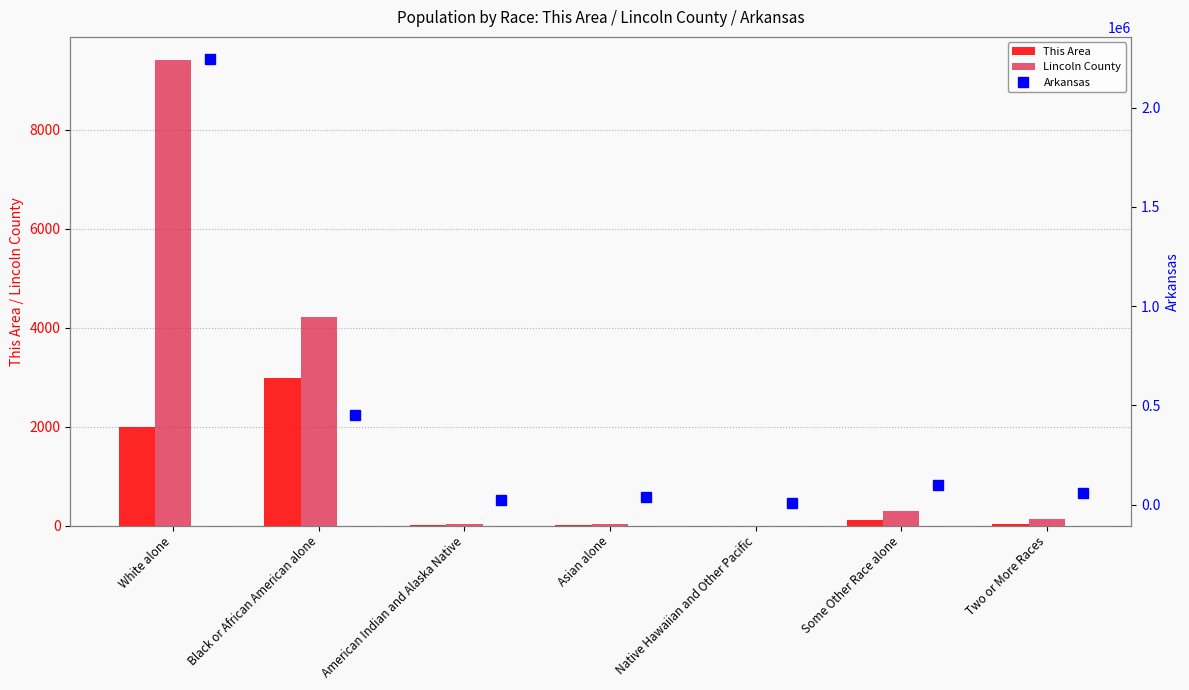

What is the difference between the This Area values at Some Other Race alone and American Indian and Alaska Native?

107